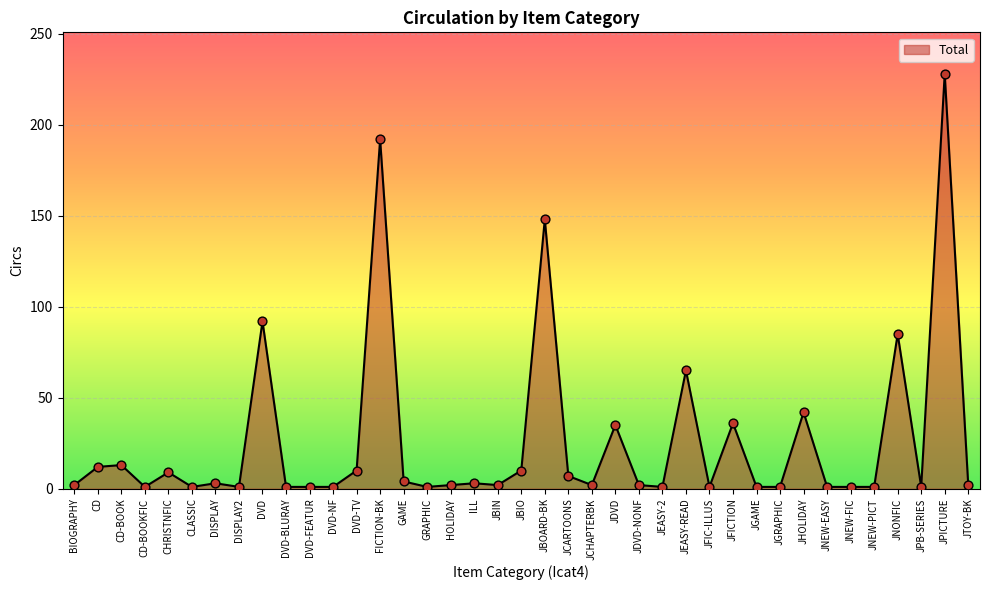

Which has a higher value, JCARTOONS or DISPLAY2?

JCARTOONS